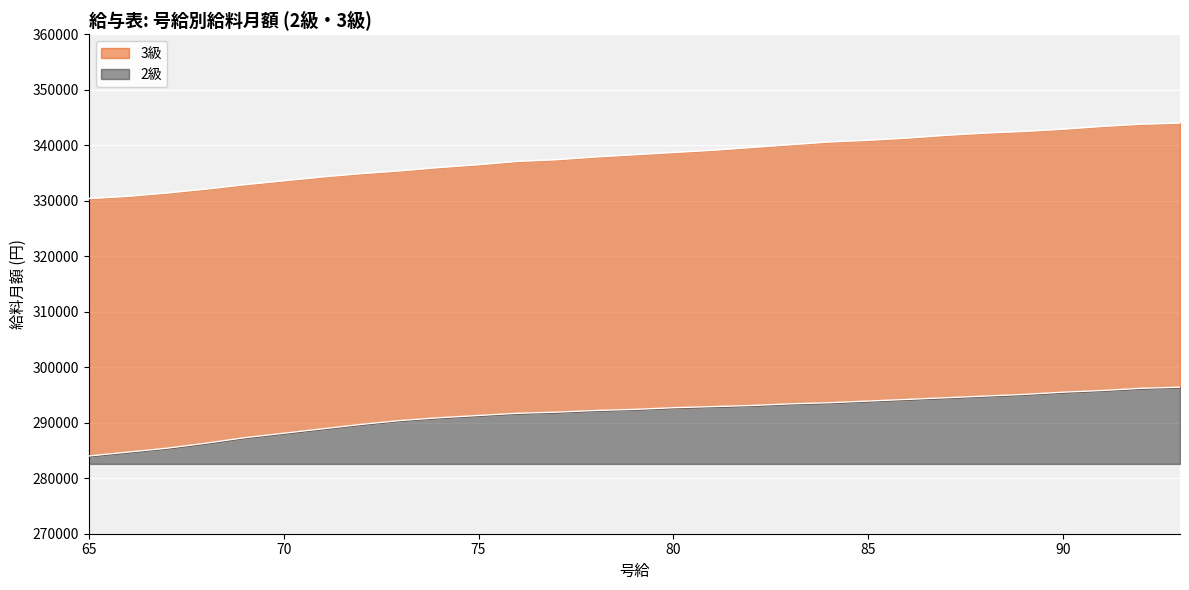

What is the maximum value for 2級?

13820